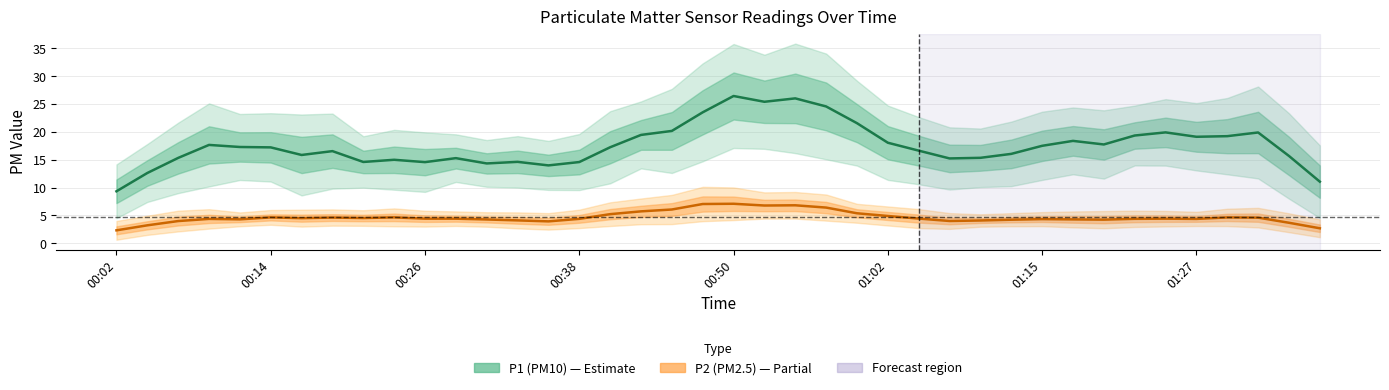

List the labels in order of P1 (PM10) value, largest first.

20, 22, 21, 23, 19, 24, 18, 34, 37, 17, 33, 36, 35, 31, 25, 32, 00:38, 30, 00:50, 16, 01:02, 26, 01:27, 29, 01:15, 38, 28, 00:26, 11, 27, 9, 13, 8, 15, 10, 12, 14, 00:14, 39, 00:02